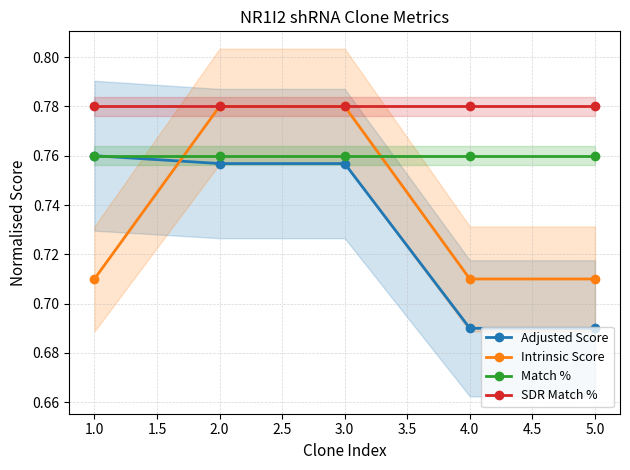

What is the highest value of the SDR Match % series?

0.8